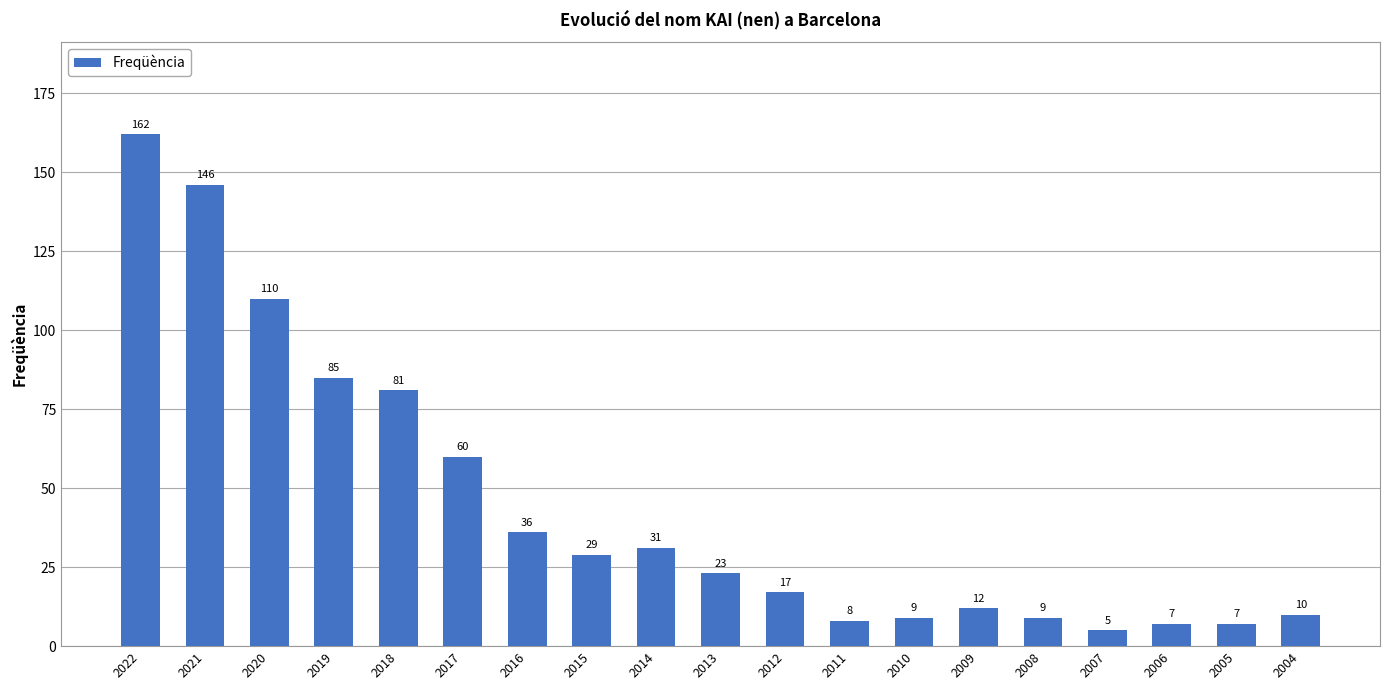

What is the sum of all values?

847